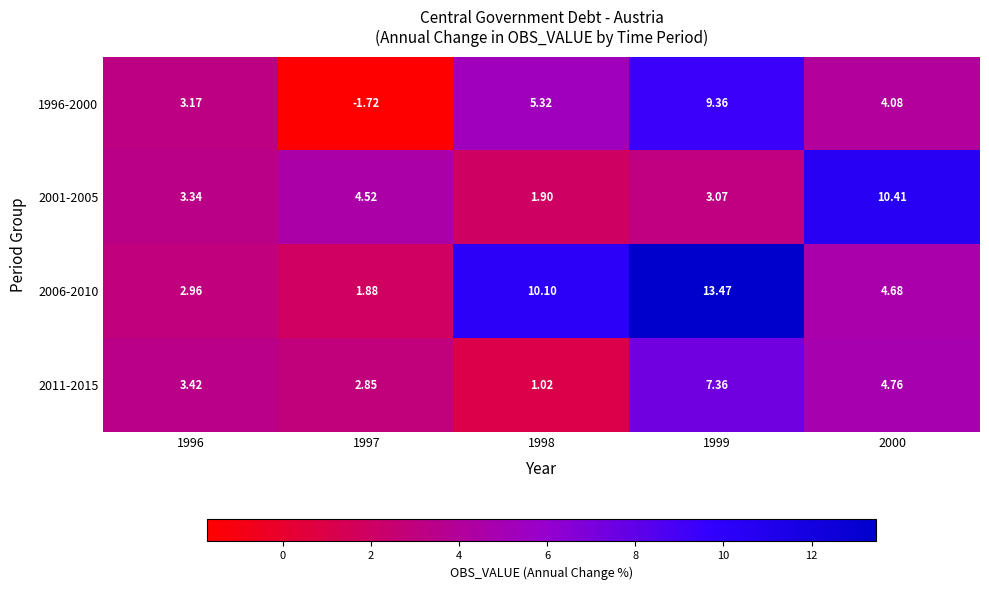

How many data points does each series have?

5